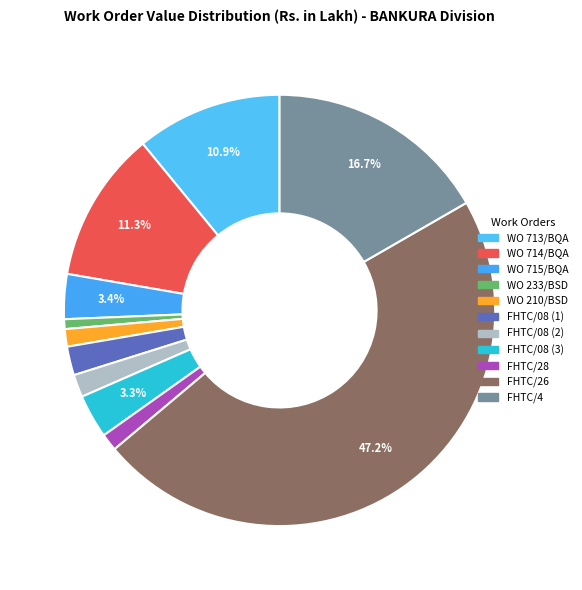

To the nearest percent, what portion does WO 713/BQA represent?

11%